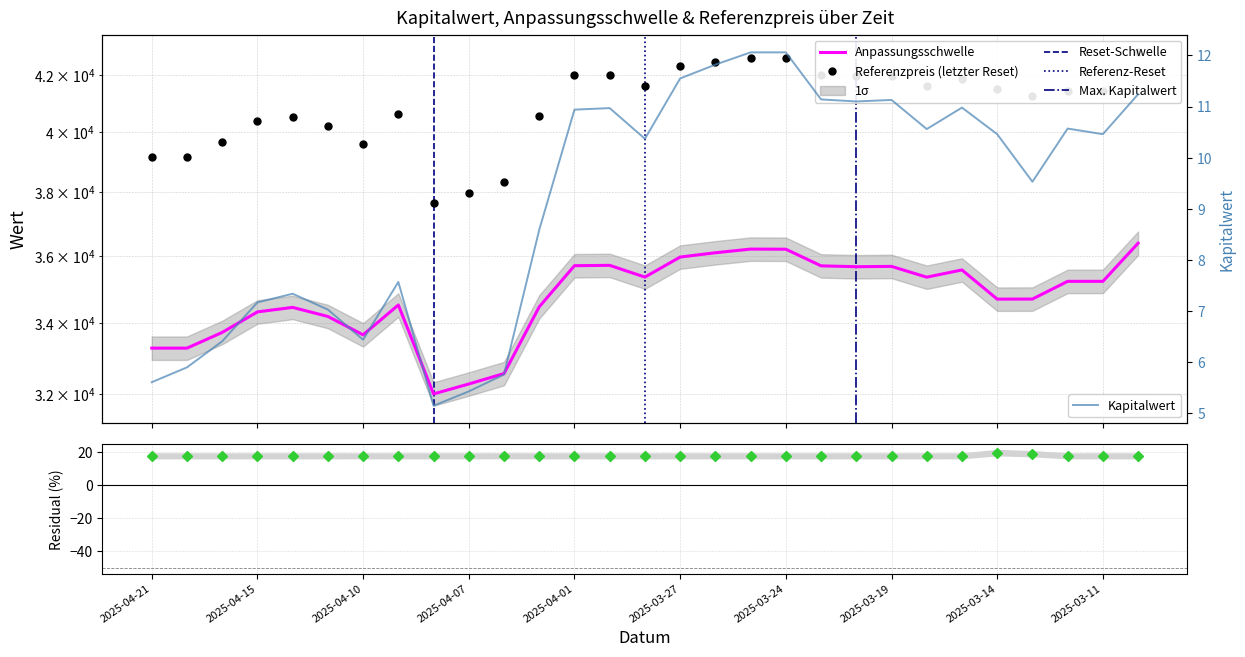

The Anpassungsschwelle series shows 20110.6 at 2025-04-10. True or false?

False